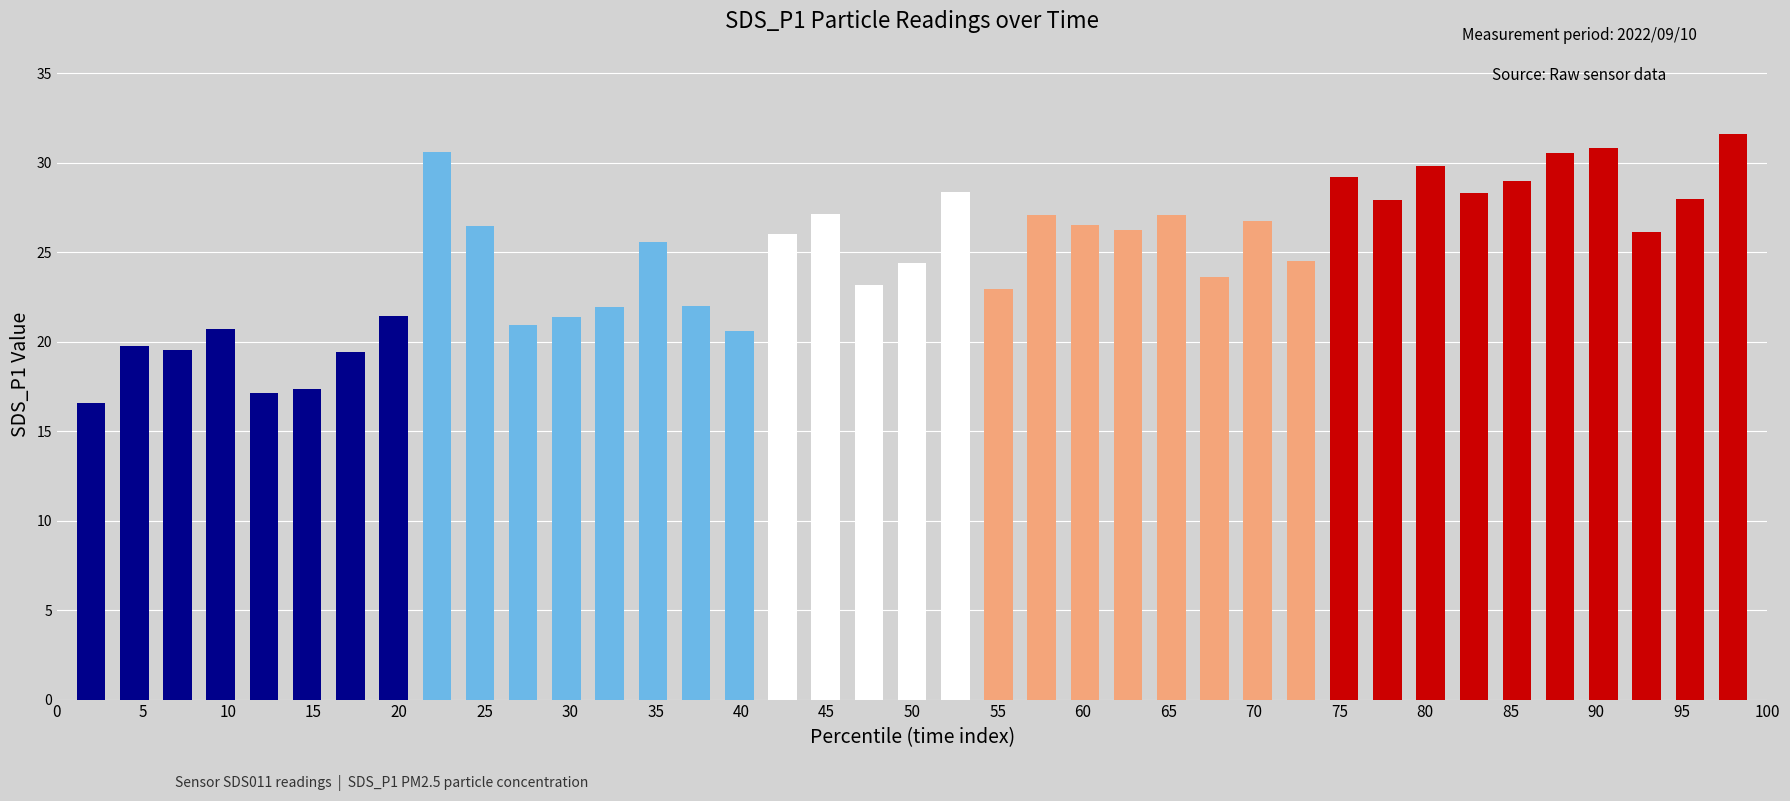

What is the value of the 19th bar from the left?

23.2